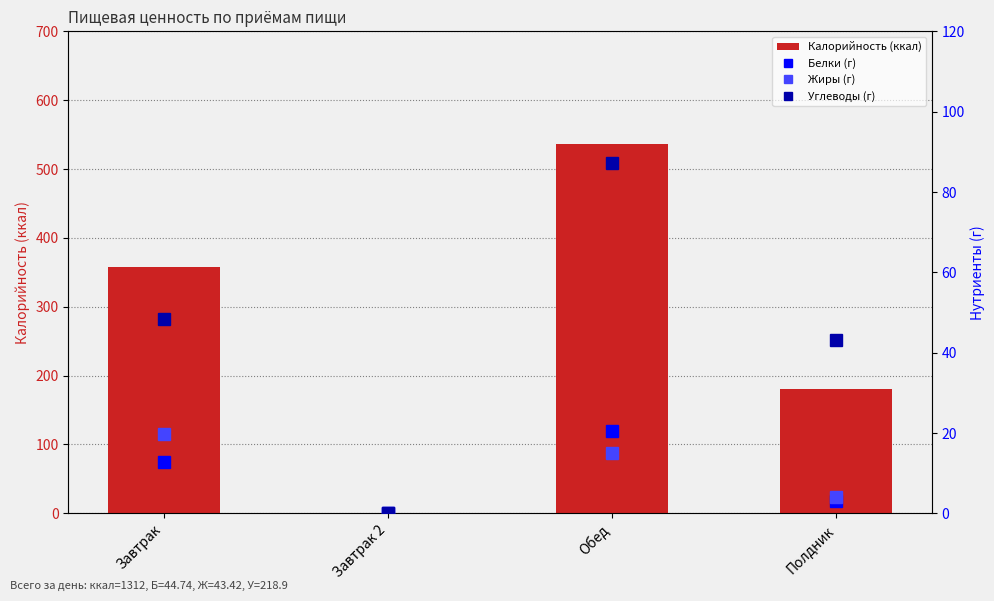

The Жиры (г) series shows 19.7 at Завтрак. True or false?

True